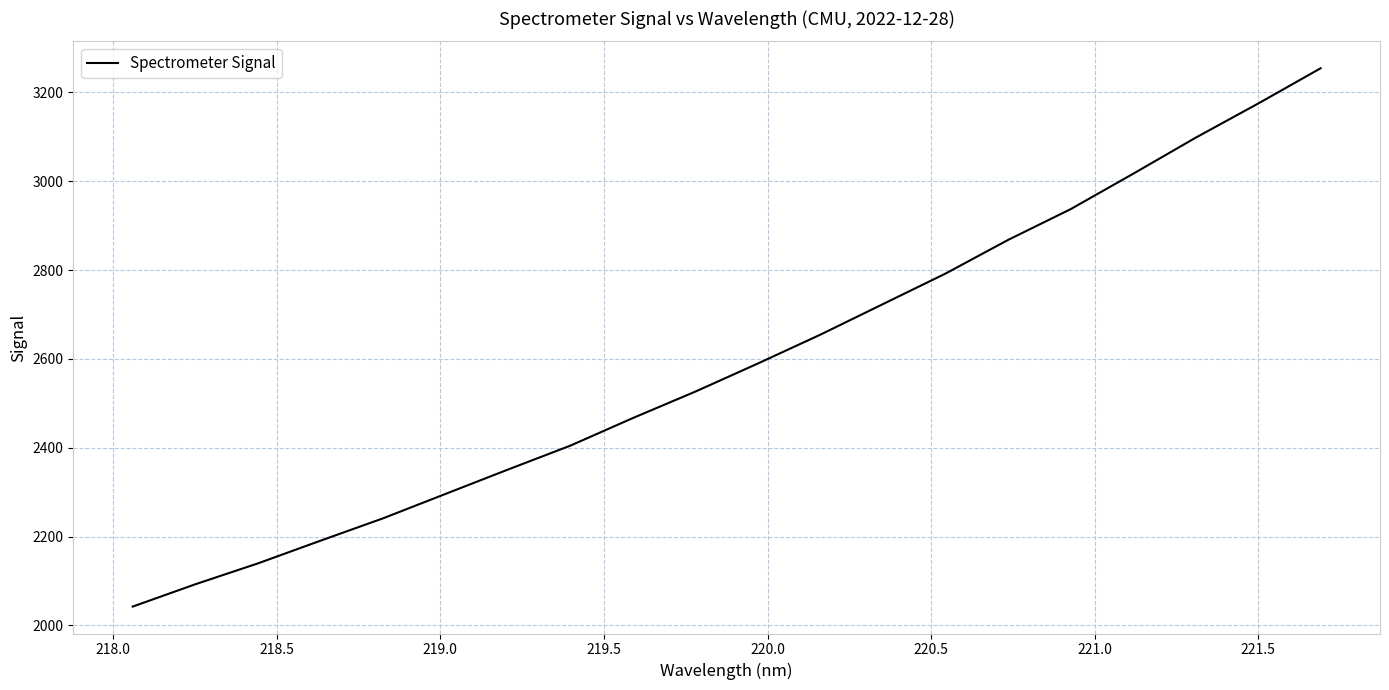

True or false: there are more than 2 points higher than both neighbors.

False